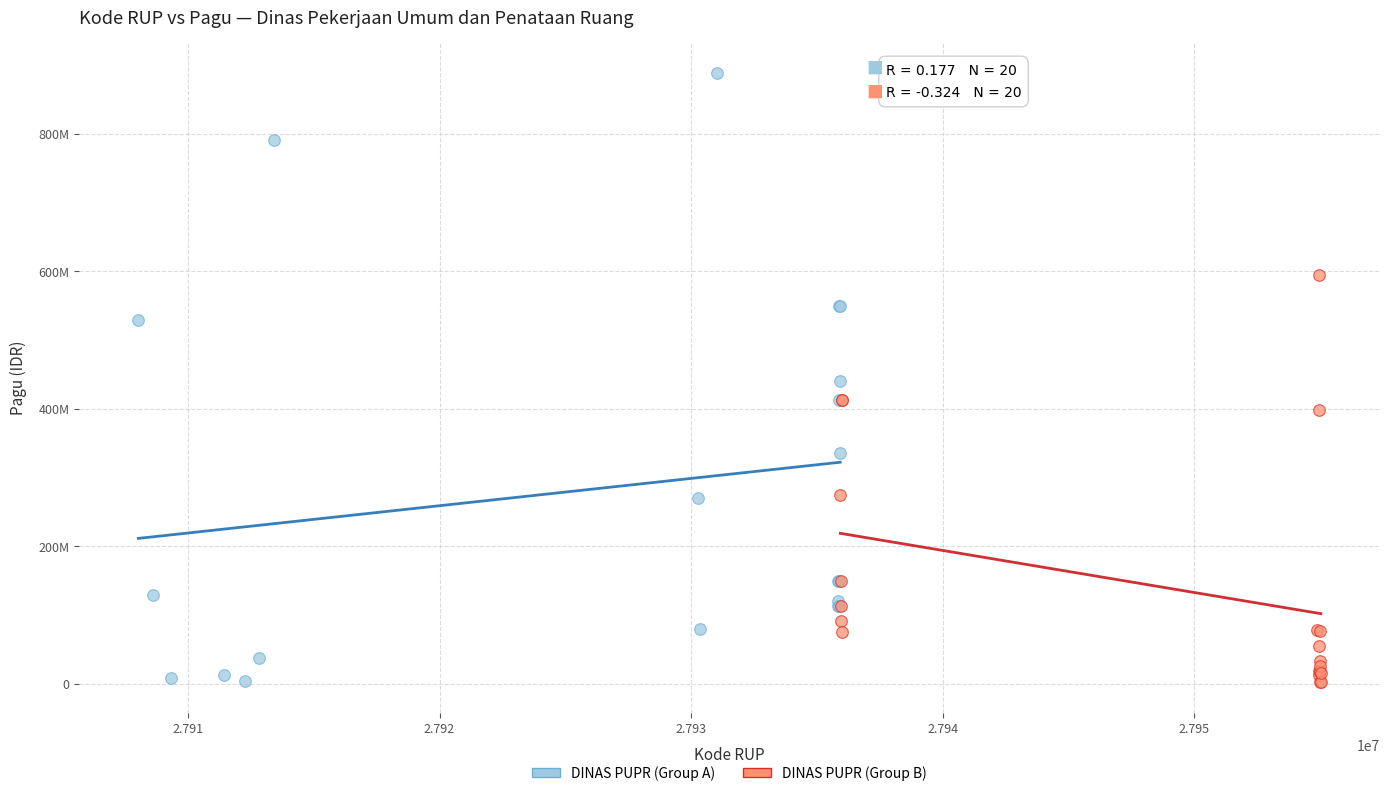

What are all the series names shown in the legend?

DINAS PUPR (Group A), DINAS PUPR (Group B)